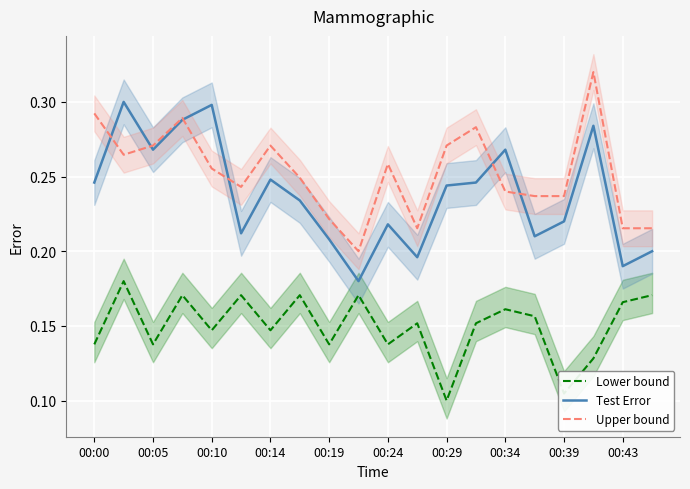

How many lines are shown in the chart?

3